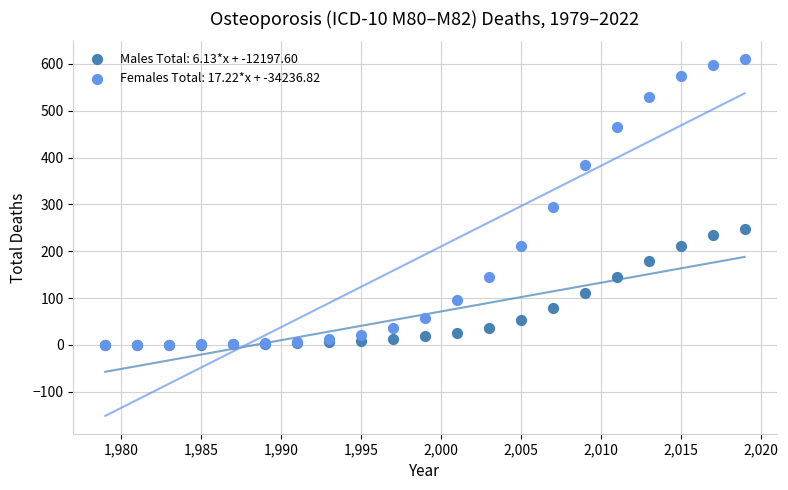

Across all series, what Y value is closest to 305?

295